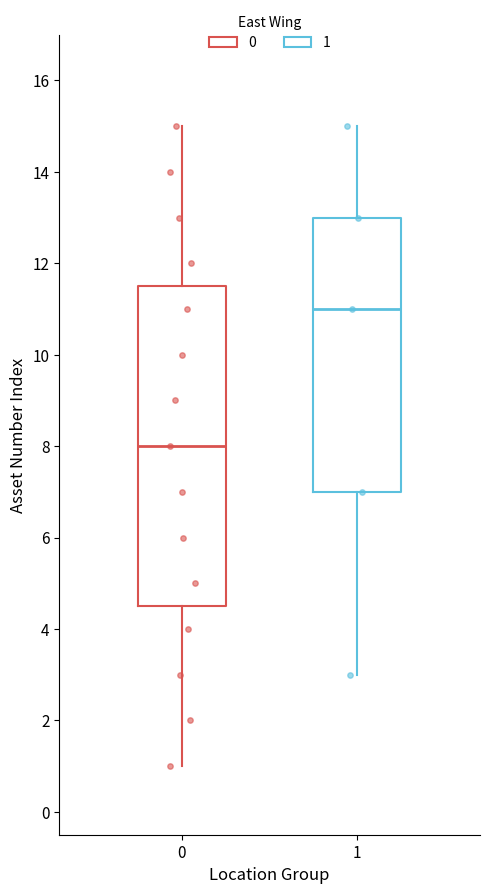

Reading left to right, transcribe this box plot: for each box, give where its median line is, the range the box spans, and where its two whiskers end, as read against the y-axis. The values are not printed on the chart, so give them approximately, as read against the axis.

0: median 8.0, box 4.6 to 11.6, whiskers 1.0 to 15.0
1: median 11.0, box 7.0 to 13.0, whiskers 3.0 to 15.0